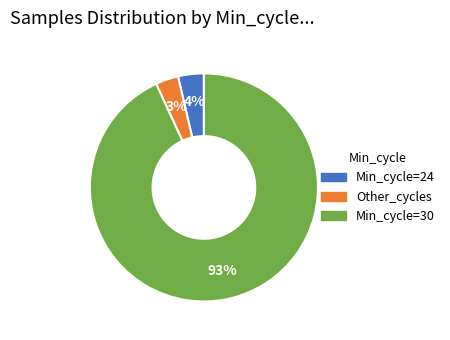

To the nearest percent, what is the difference between the largest and smallest slice percentages?

90%